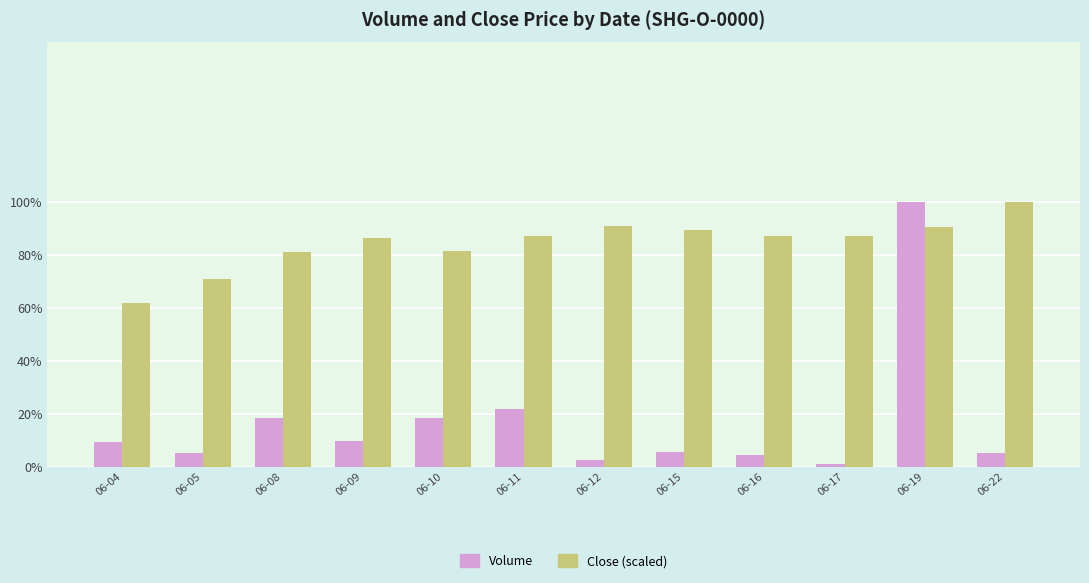

At which category does the chart reach its minimum across all series?

06-17